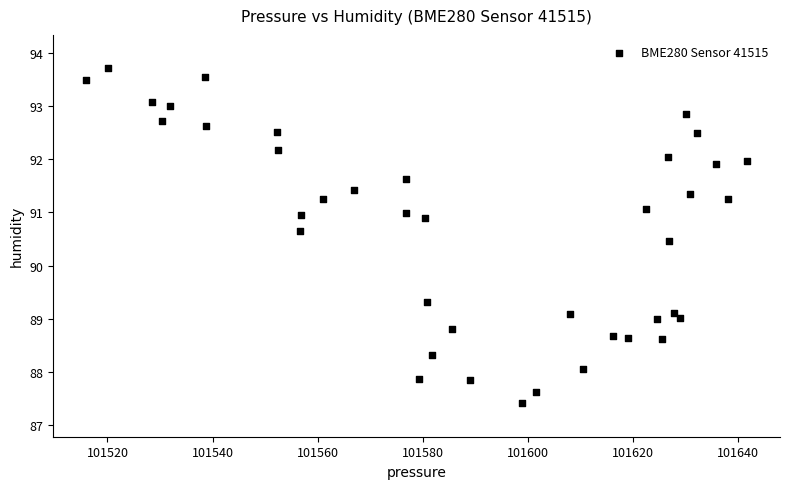

What Y value in the scatter plot is closest to 90?

90.5